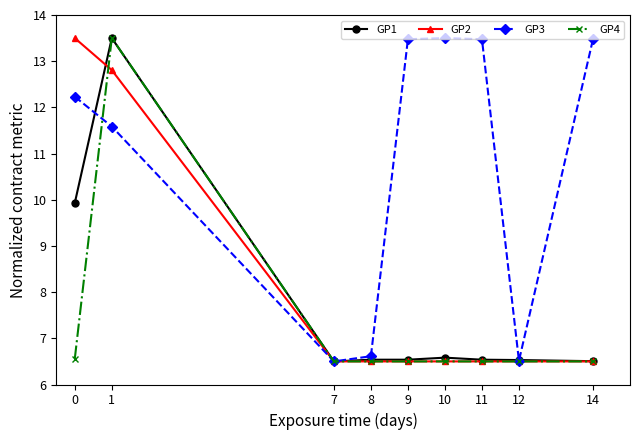

Which has a higher value, 10 or 9?

10